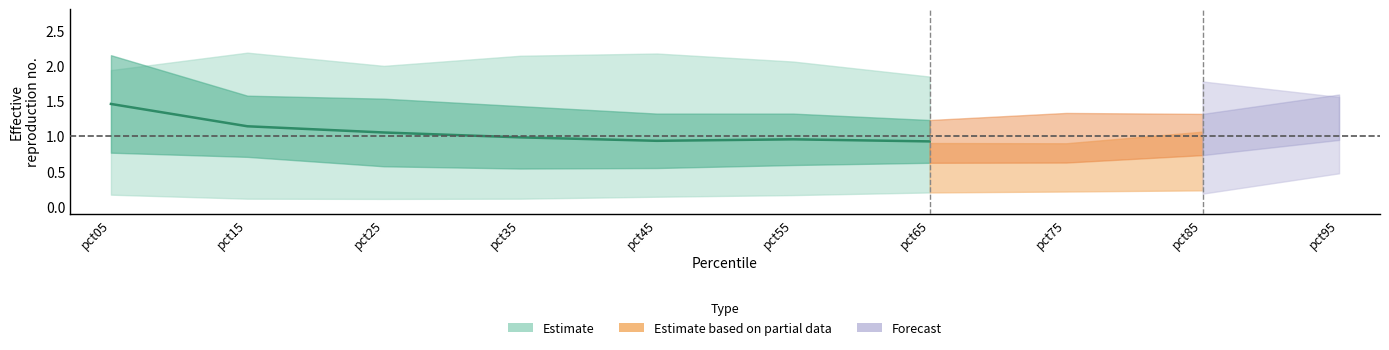

At which category is the sum across all series the highest?

pct05